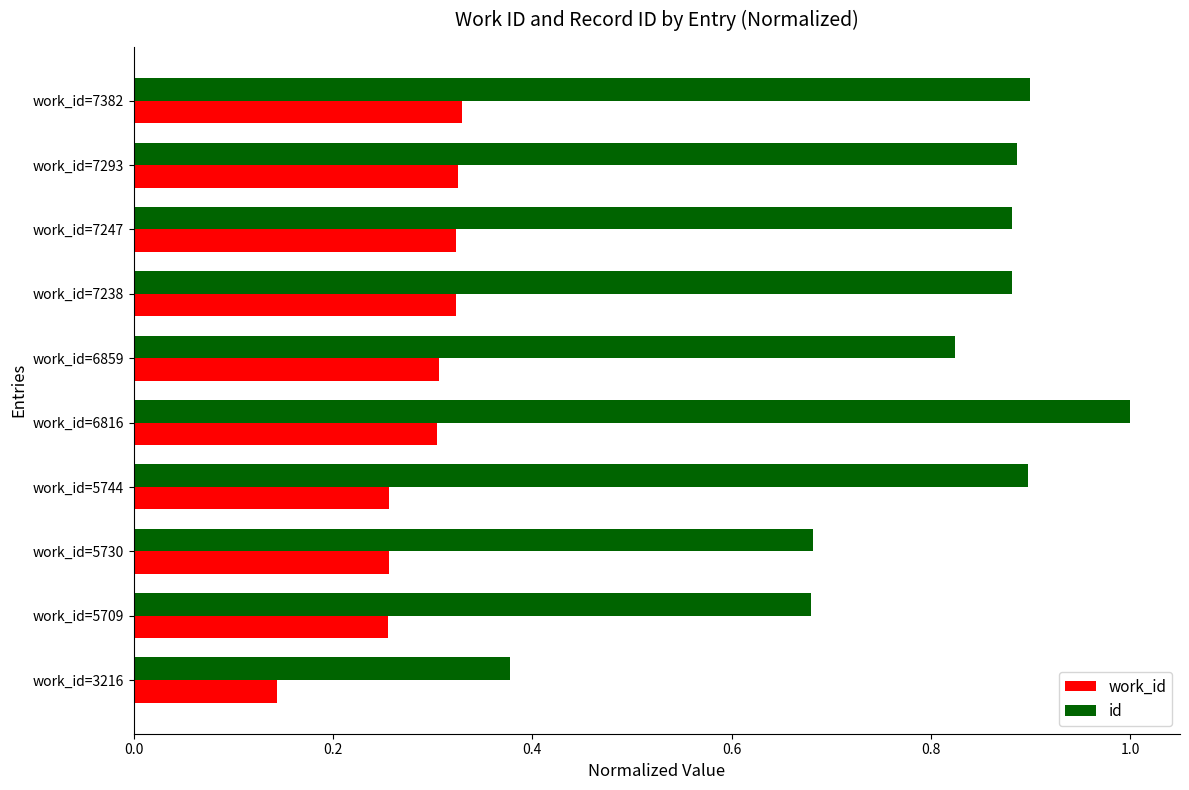

List the series in order of their peak value, highest first.

id, work_id